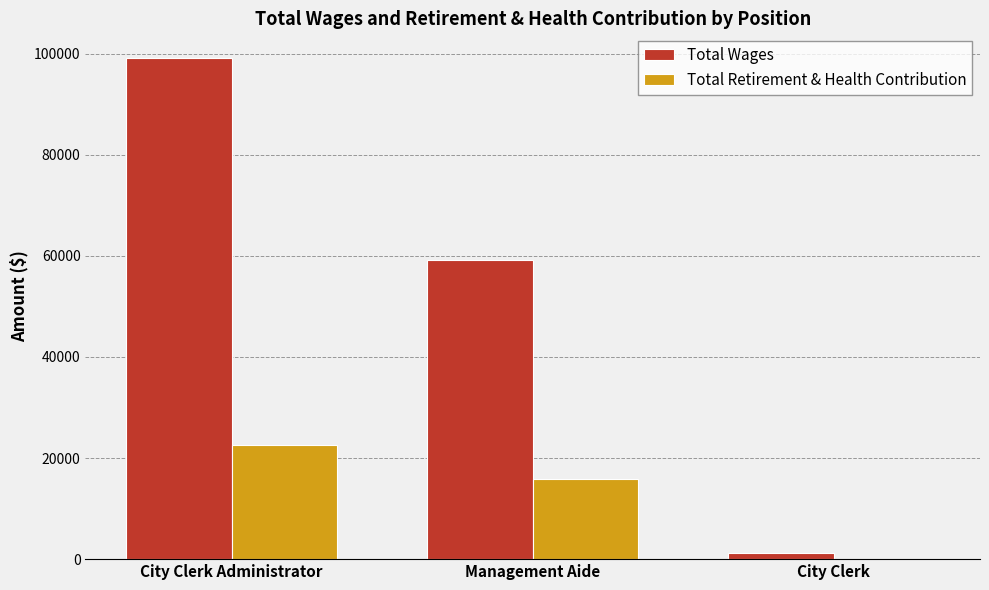

Are the bars grouped side by side (vs. stacked)?

Yes